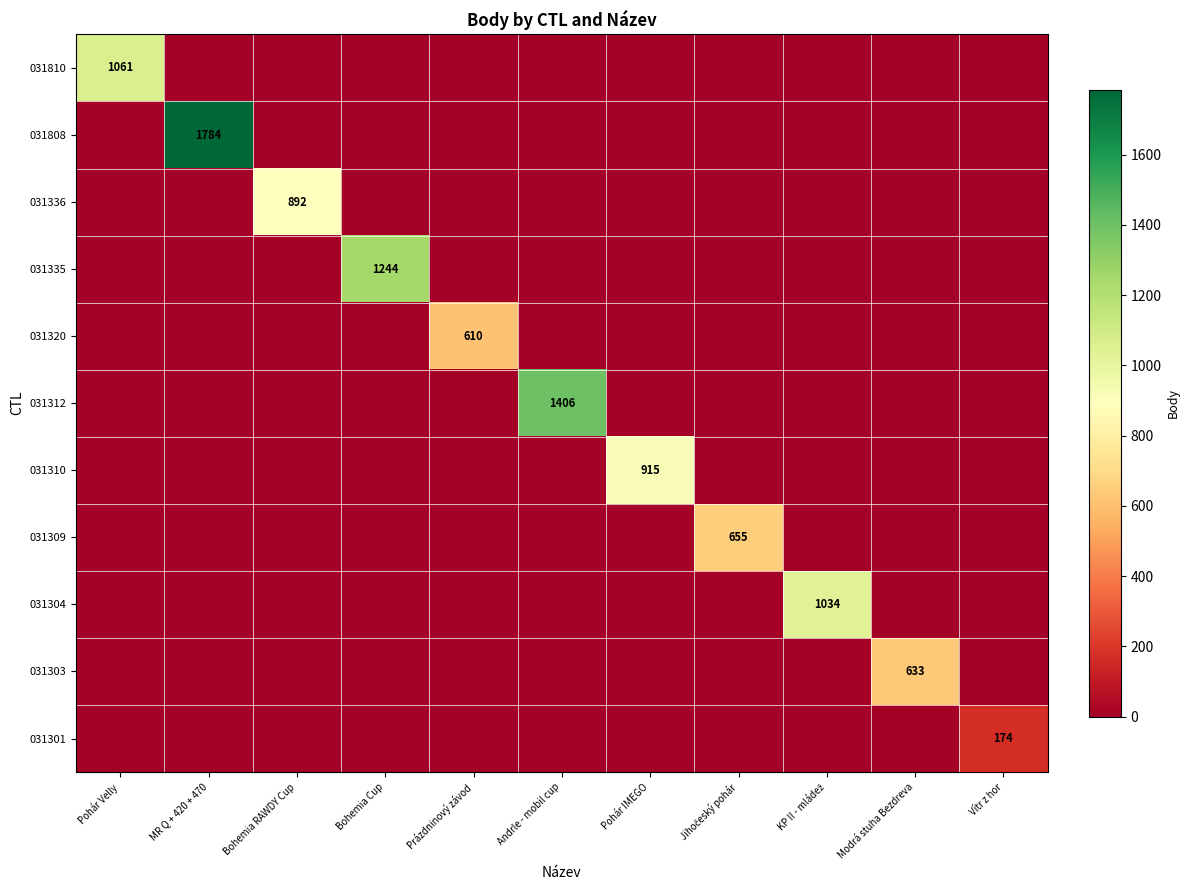

What is the maximum value for 031309?

655